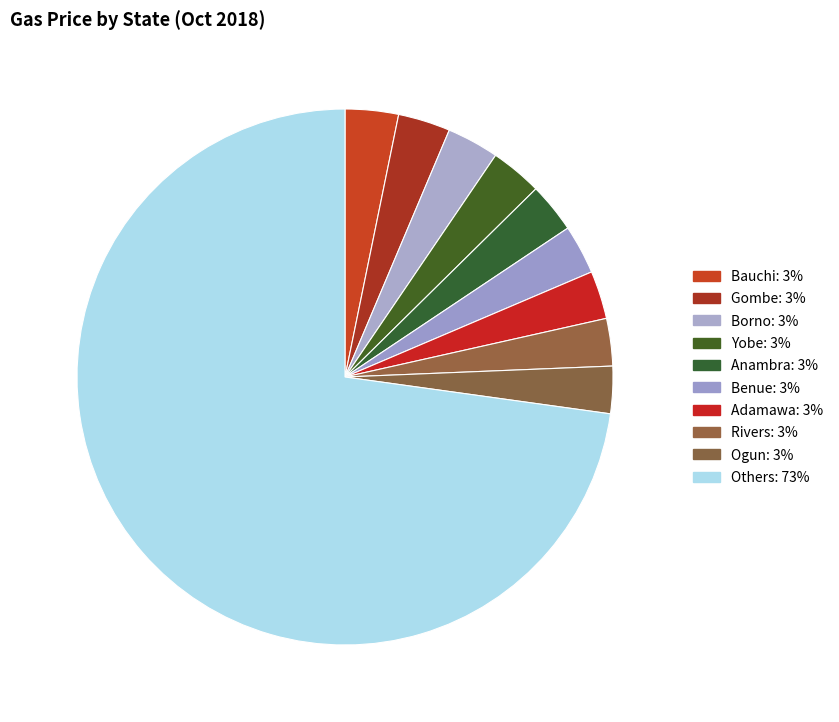

Count the number of slices in the pie.

10